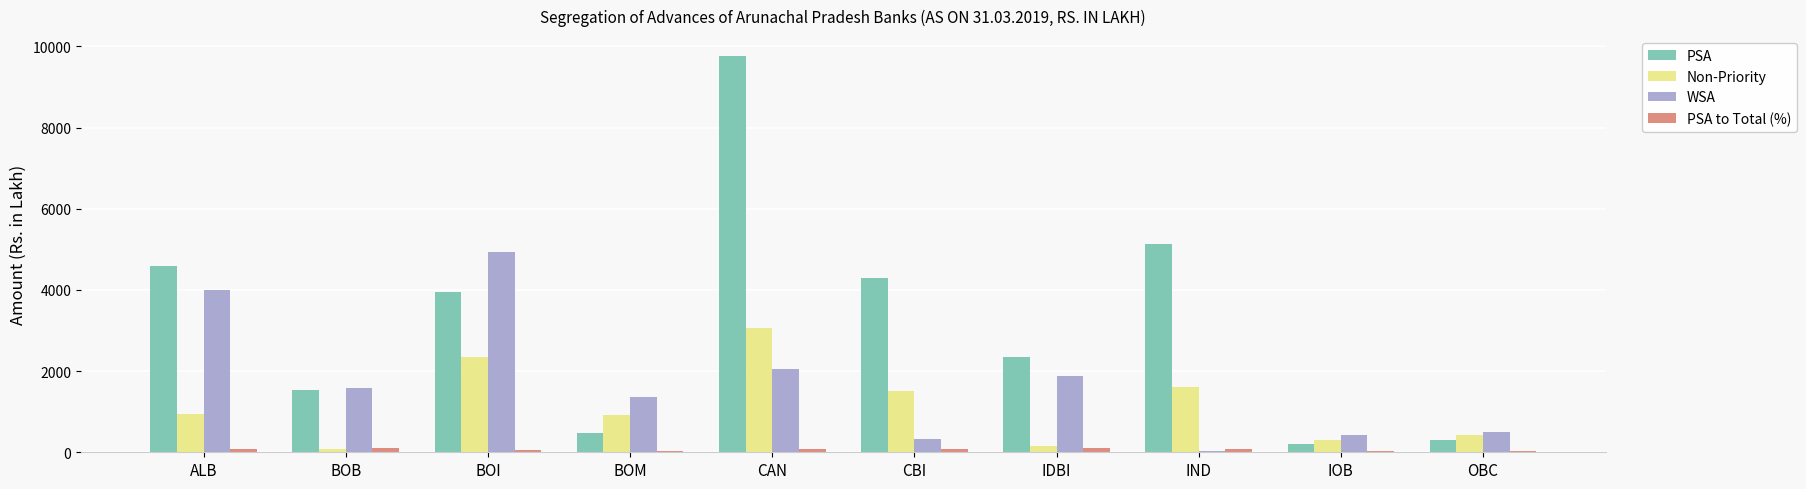

At which label does WSA reach its peak?

BOI